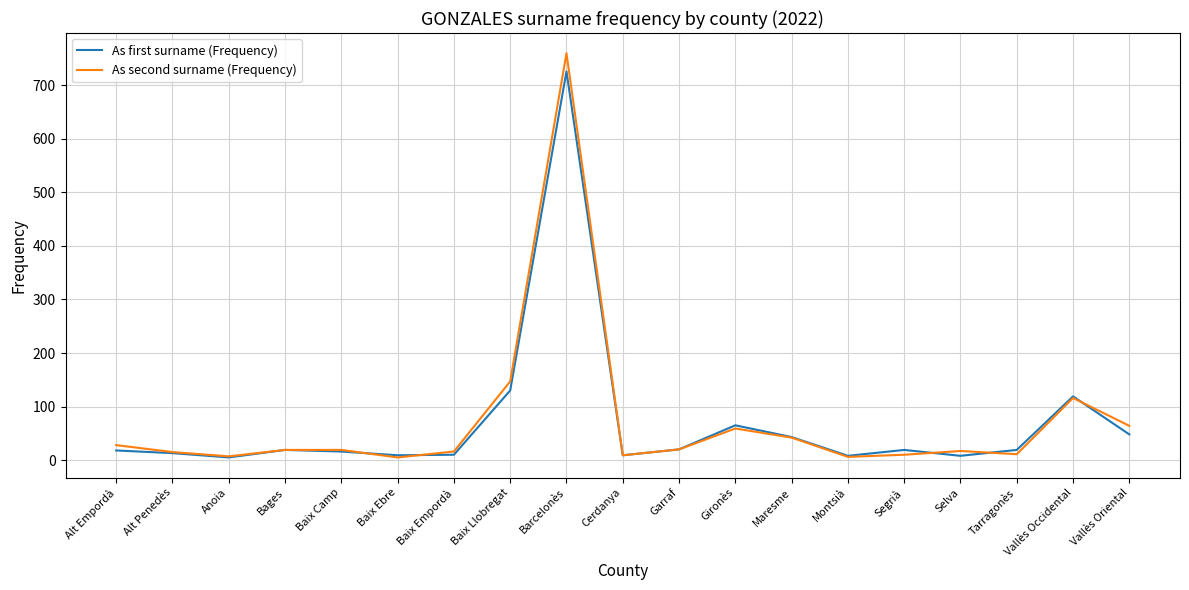

Rank the series at Barcelonès from lowest to highest value.

As first surname (Frequency), As second surname (Frequency)